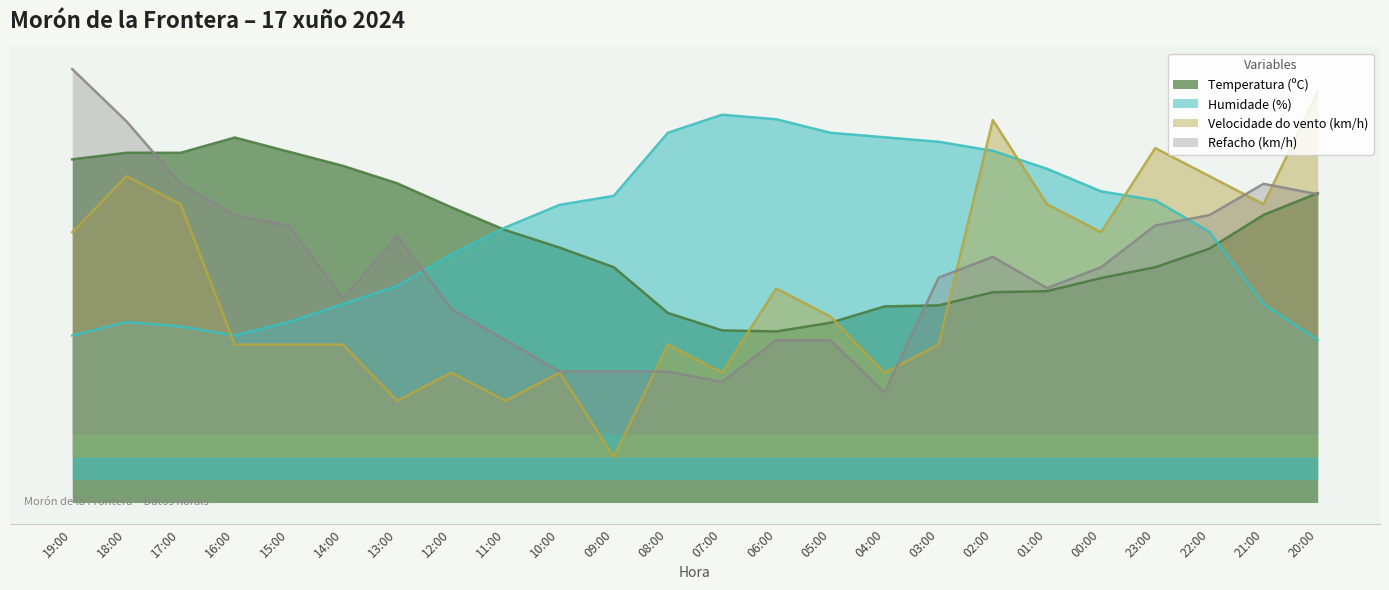

Count the number of data series in this chart.

4